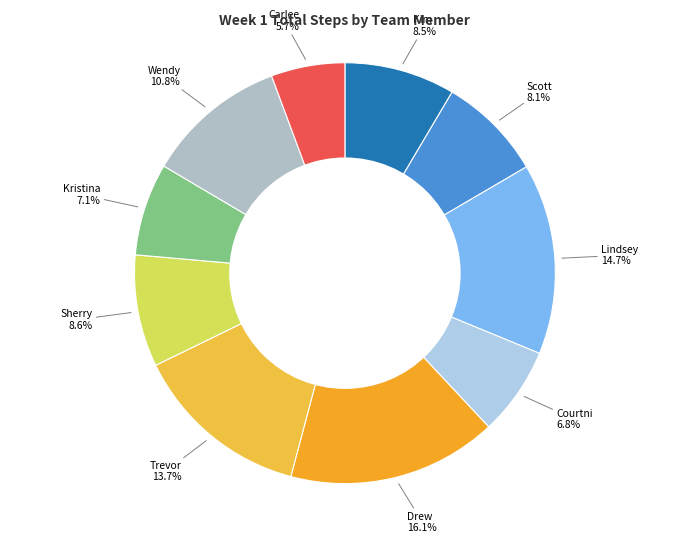

How many segments does this pie chart have?

10